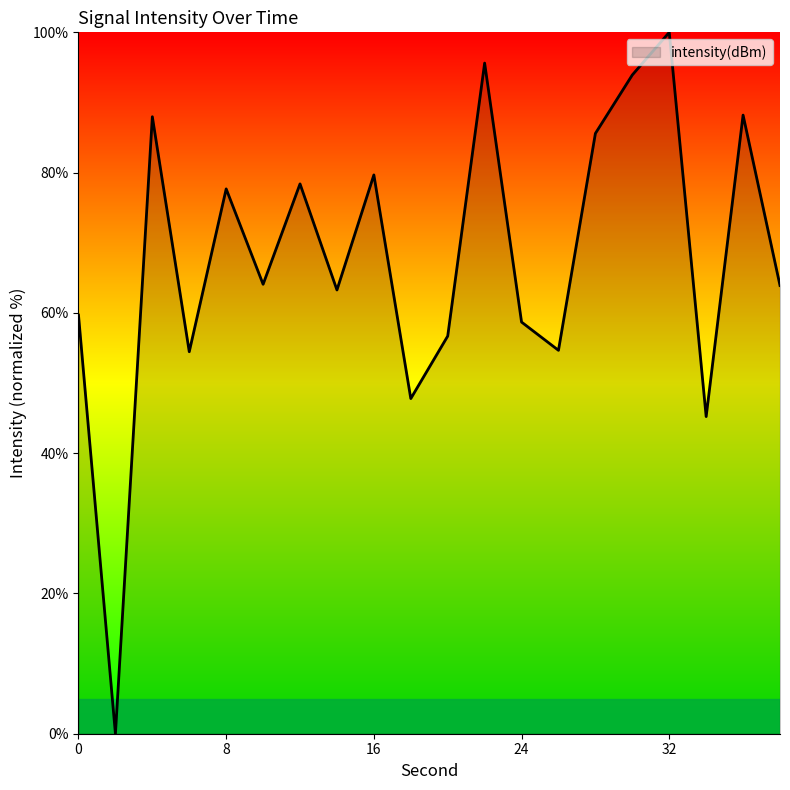

What is the greatest value displayed?

100.0